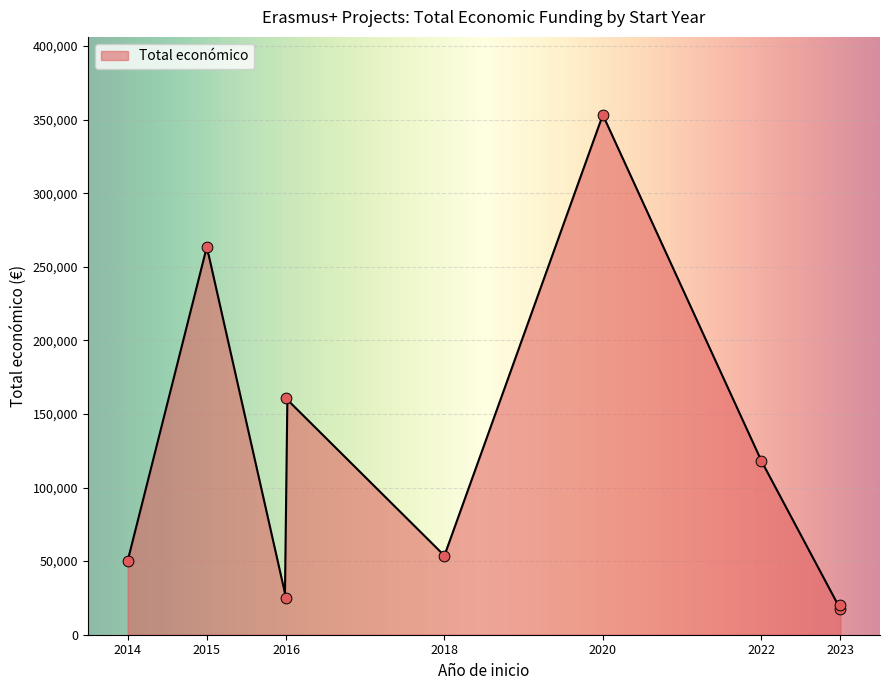

Between 2023 and 2016, which is larger?

2016